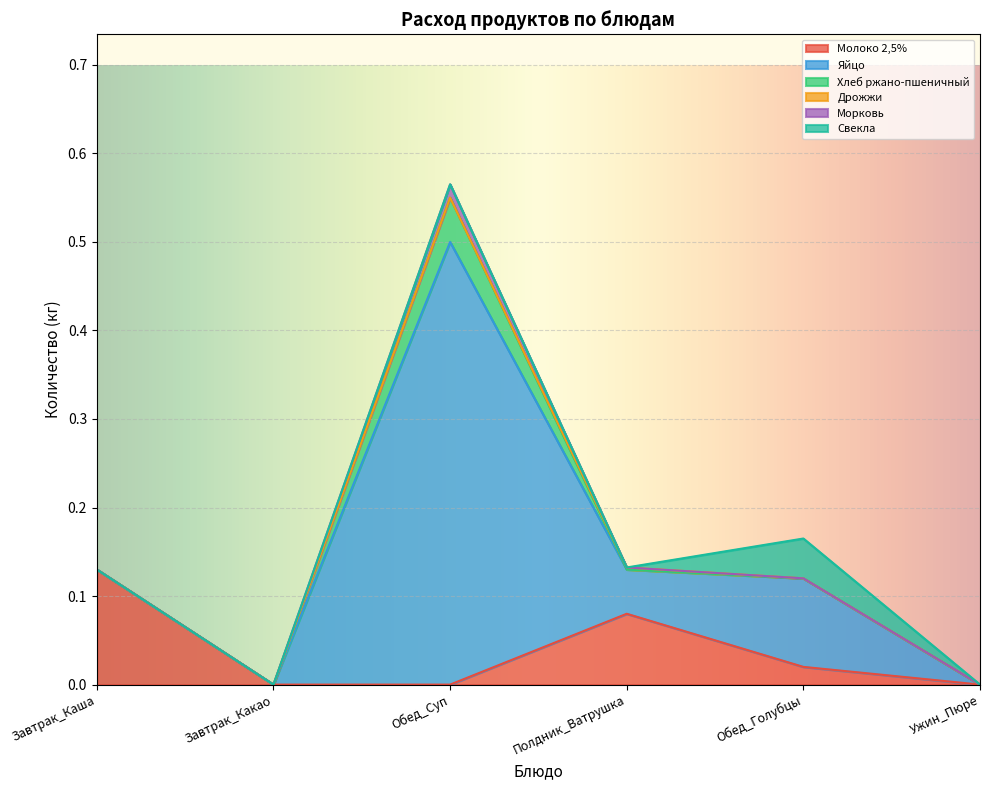

Count the number of data series in this chart.

6